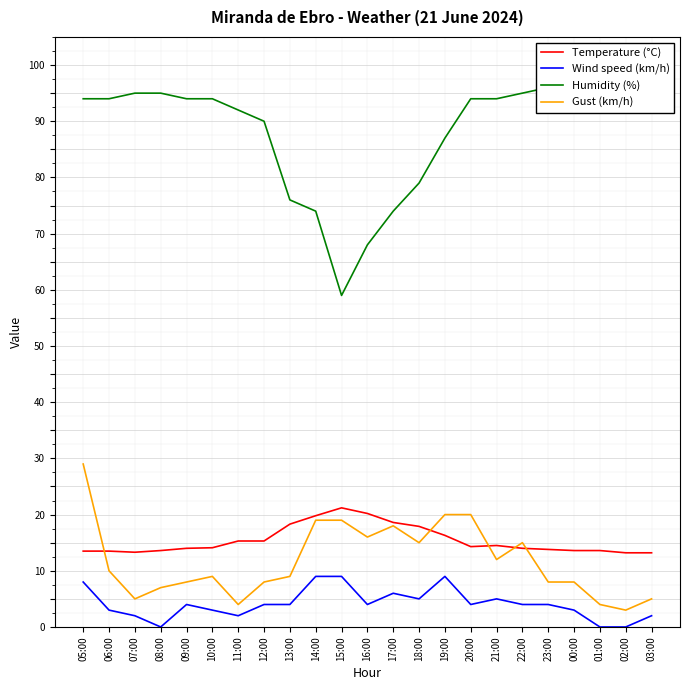

Which series has the widest spread of values?

Humidity (%)